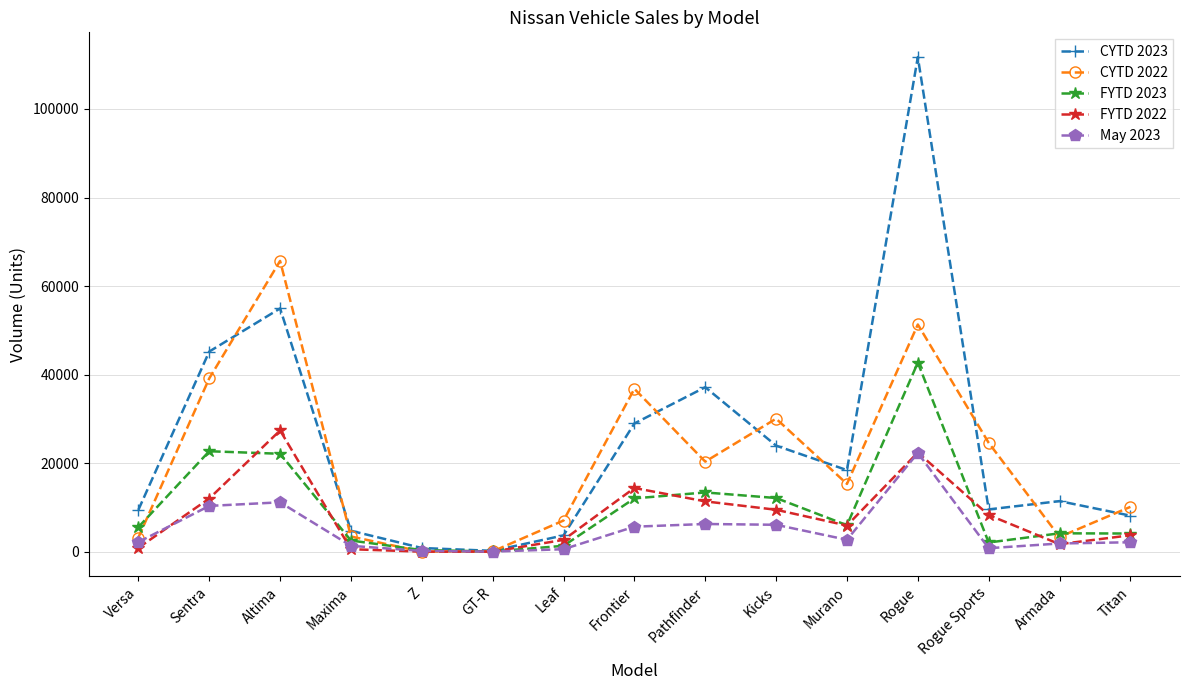

What is the spread (max minus min) of values at Kicks?

23969